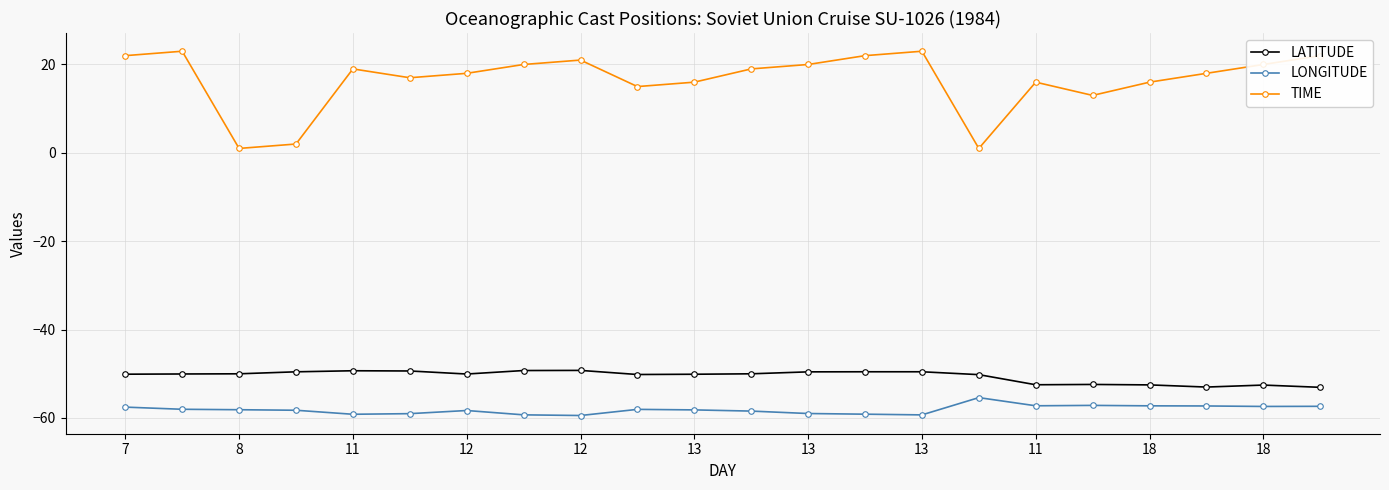

What is the greatest value displayed?

23.0